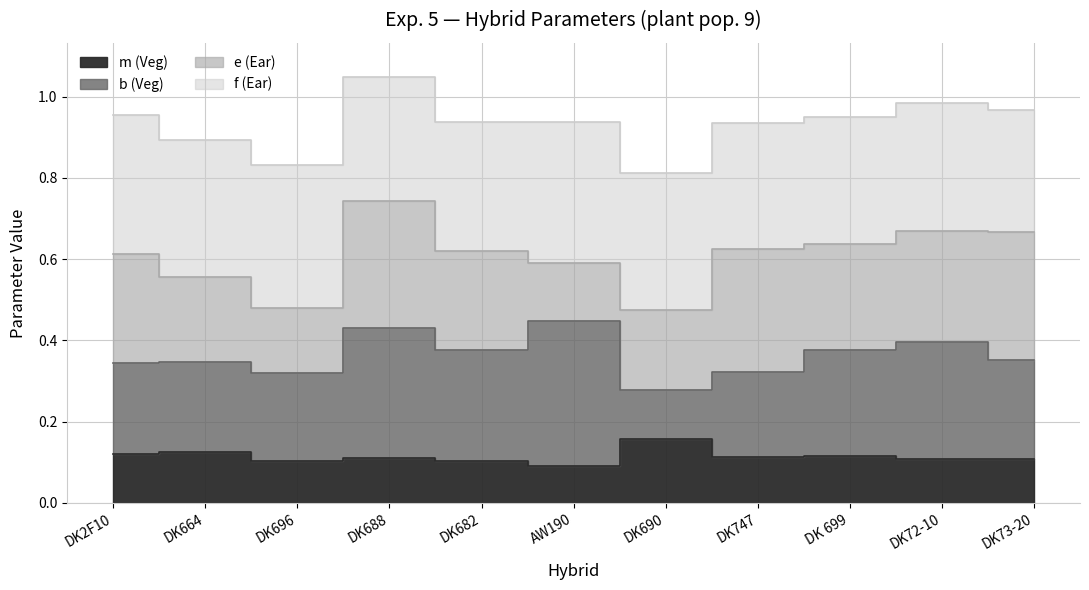

True or false: m (Veg) and b (Veg) cross at least once.

False